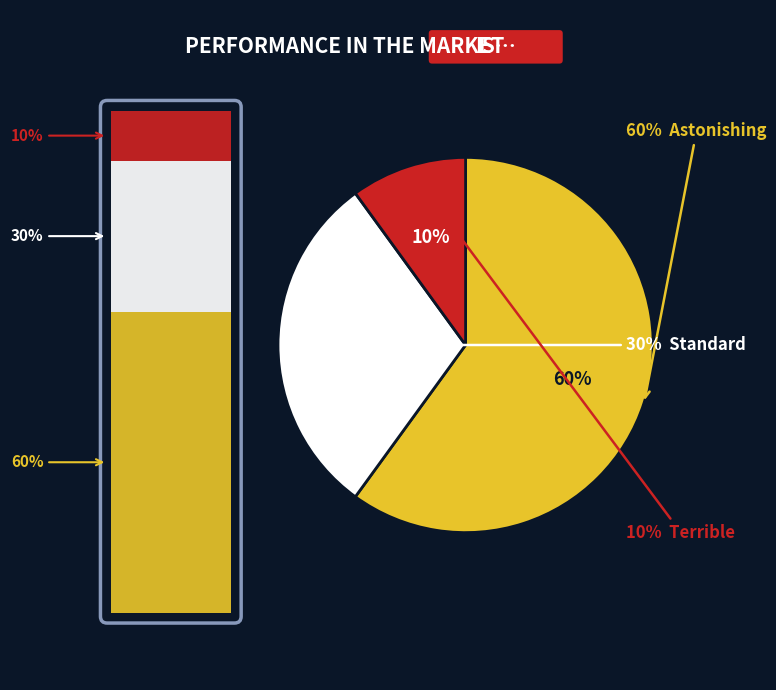

How many slices are in this pie chart?

3